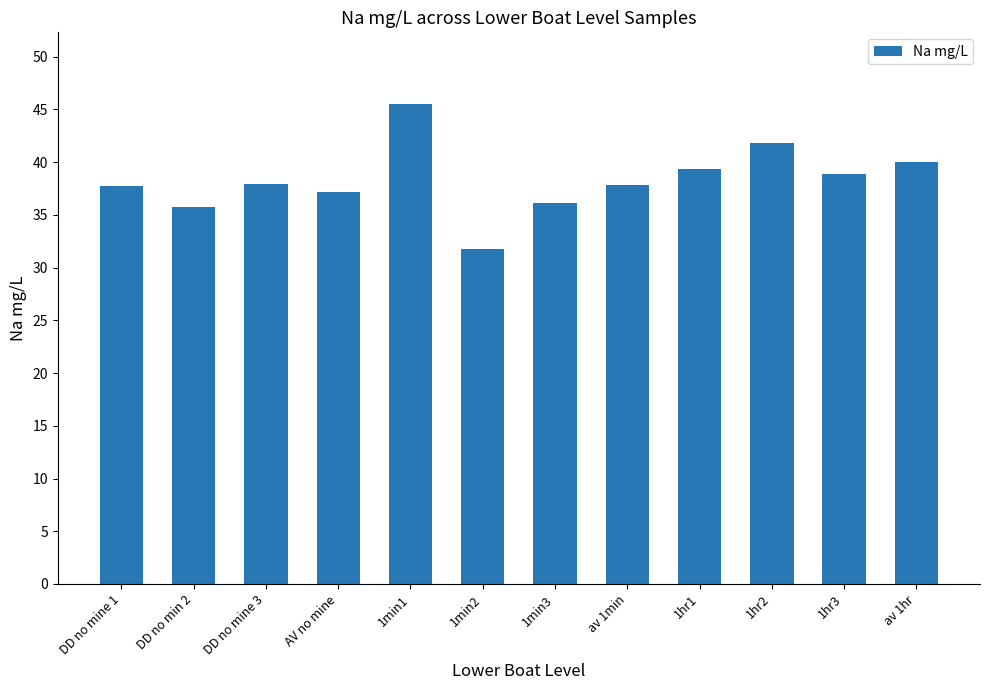

How many distinct data groups are displayed?

1